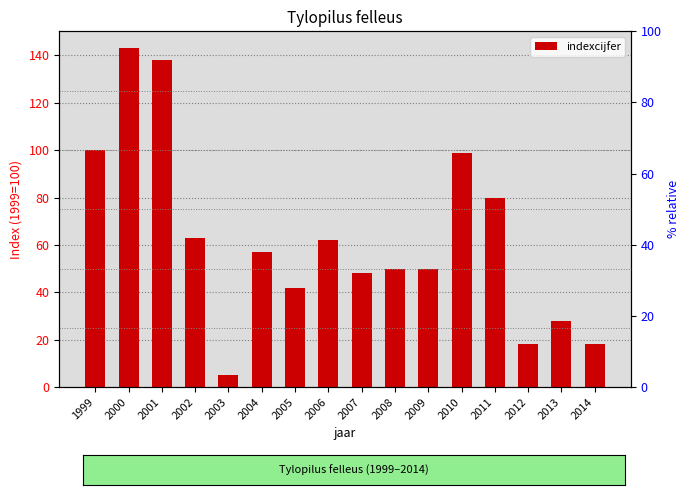

What is the ratio of the value at 2013 to the value at 2009?

0.6